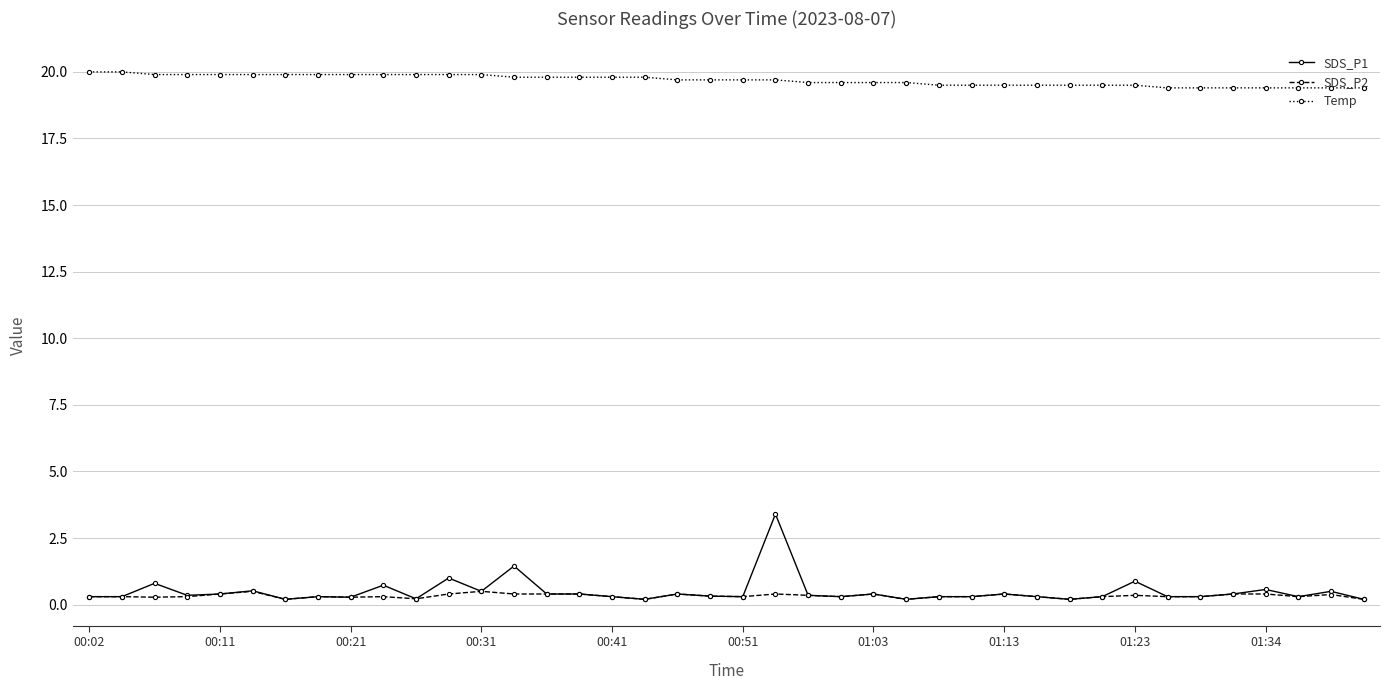

True or false: SDS_P2 has more than 1 points higher than both neighbors.

True